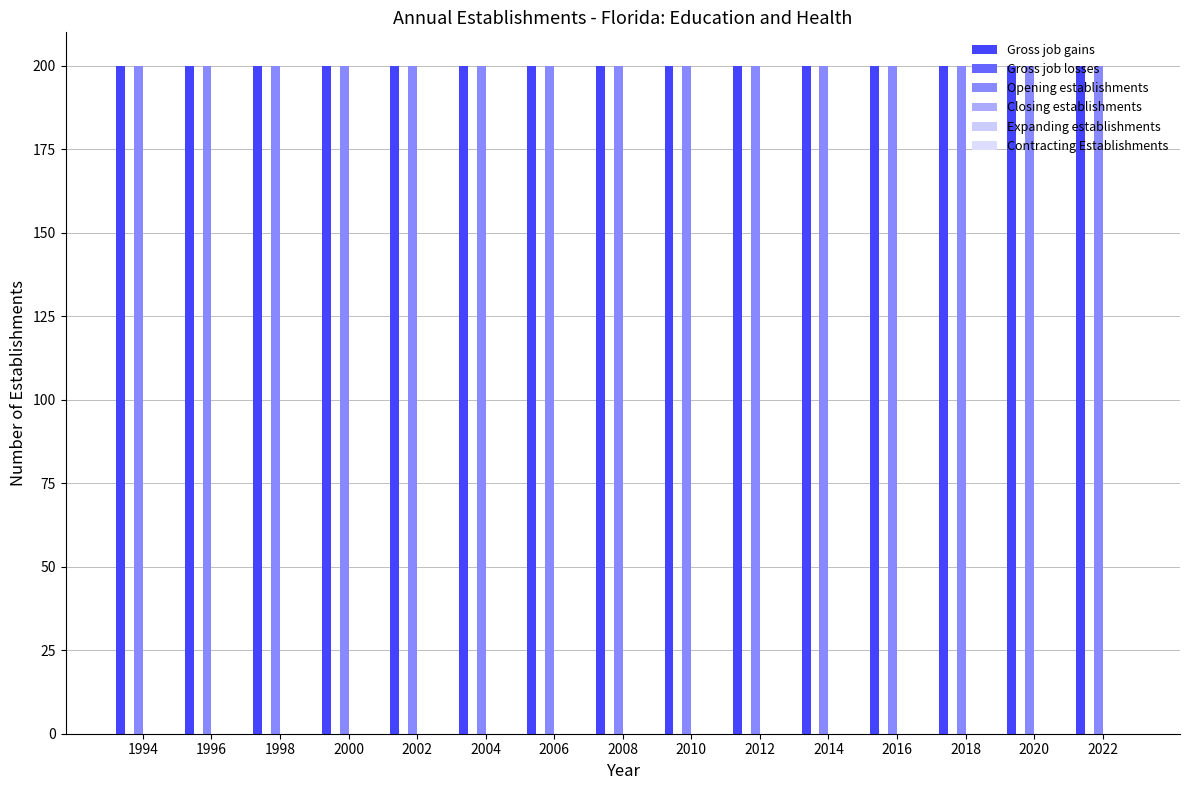

Count the number of categories in the chart.

15